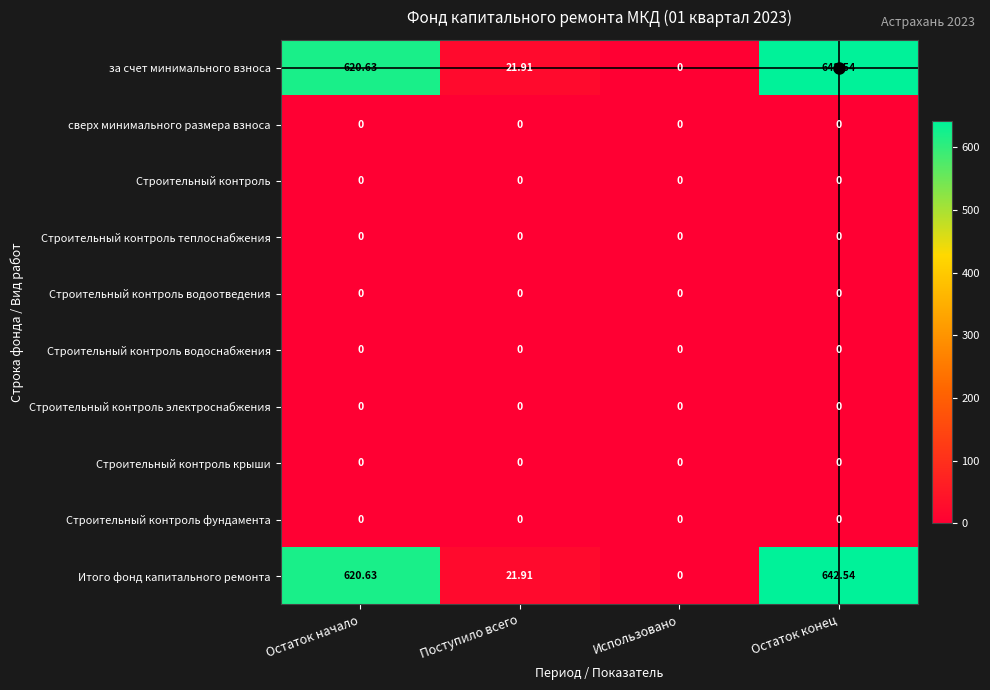

Which category has the highest value across all series?

Остаток конец